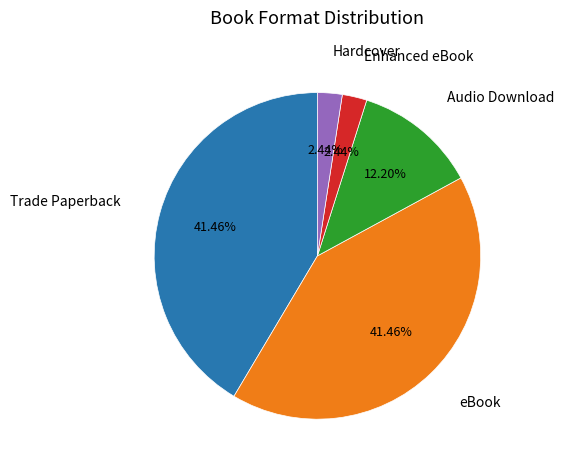

Is Hardcover the majority of the pie?

No